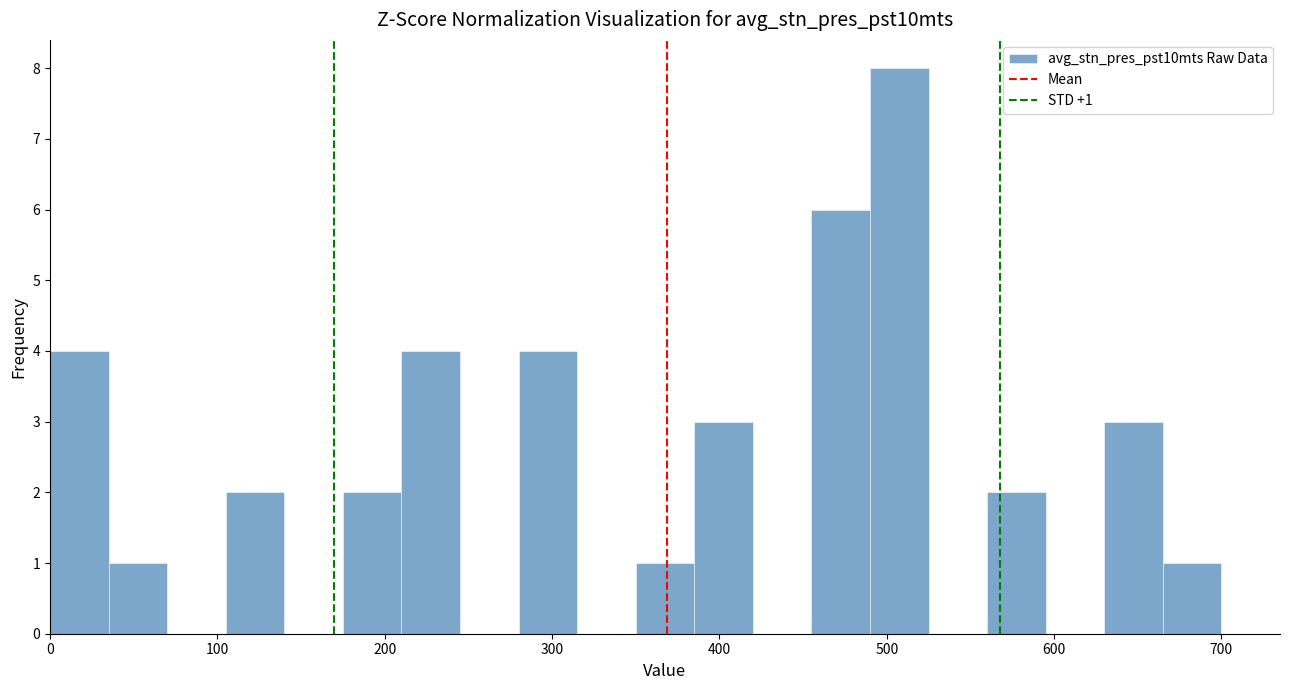

Around what value on the x-axis is the tallest bar? Give the approximate position of its centre, as read against the axis.

510